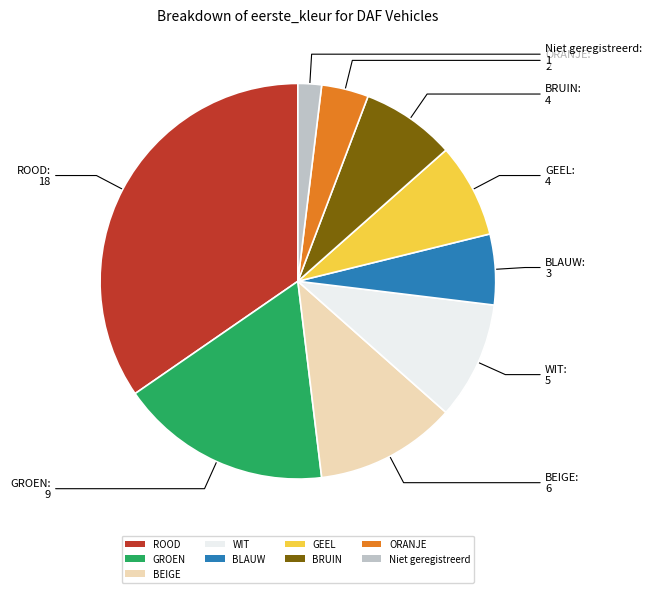

What is the ratio of the value at GROEN to the value at BRUIN?

2.2